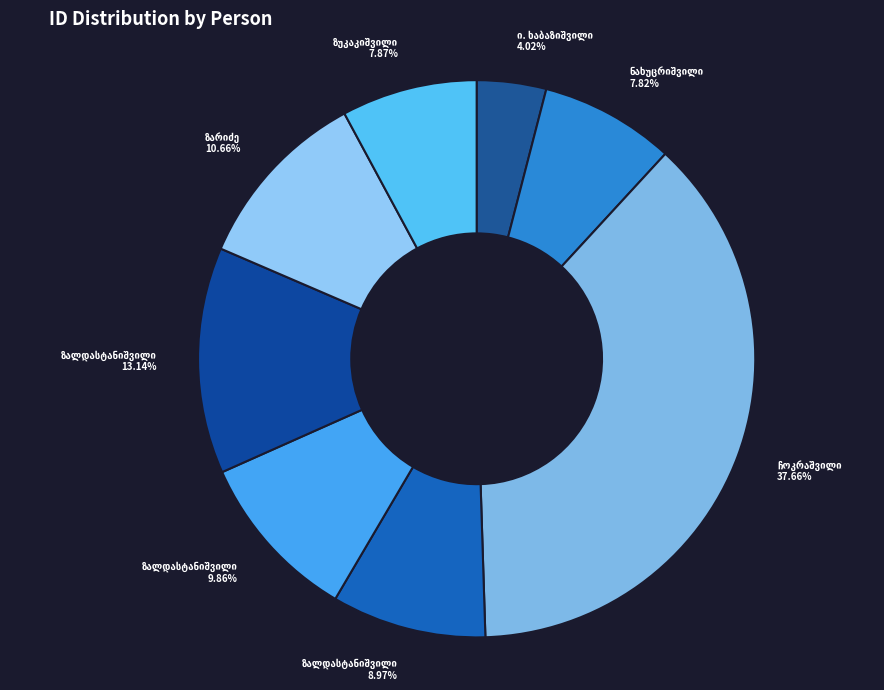

What percentage is the იოსებ გიორგის ძე ზარიძე slice, to the nearest percent?

11%